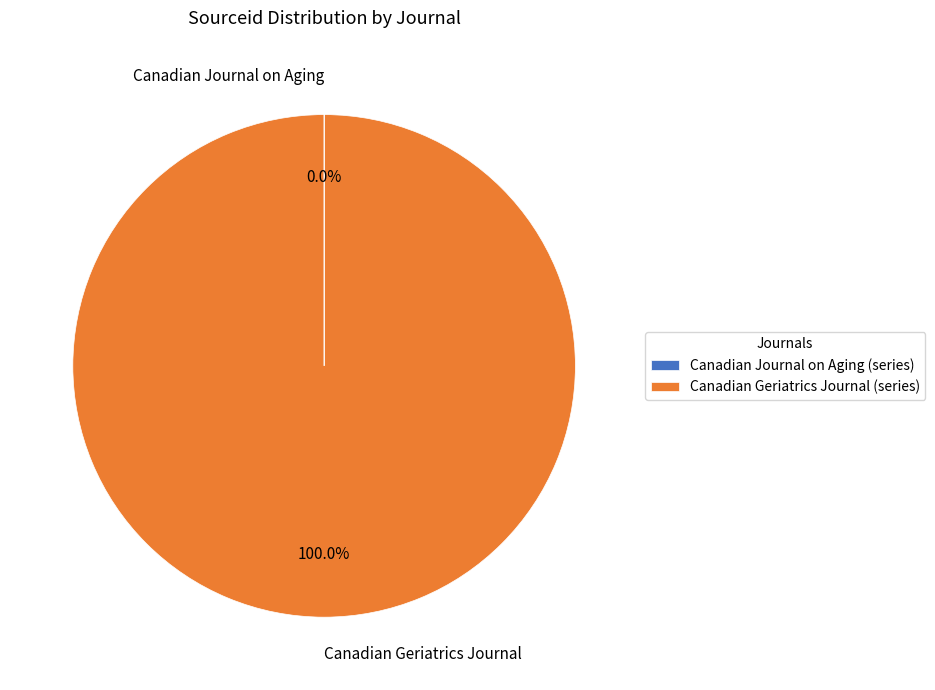

Does Canadian Geriatrics Journal account for over 50% of the chart?

Yes